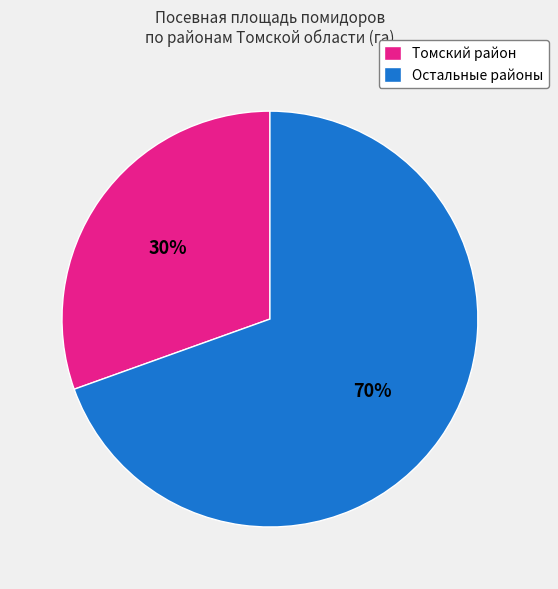

To the nearest percent, what is the average slice percentage?

50%